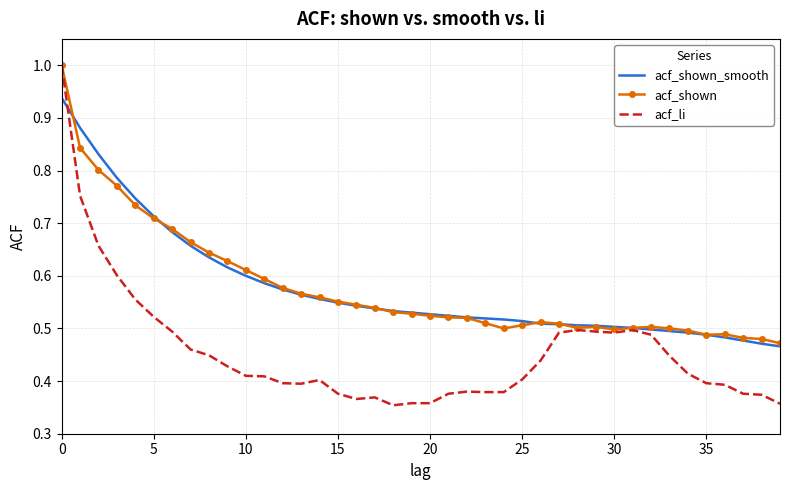

Which series has the widest spread of values?

acf_li